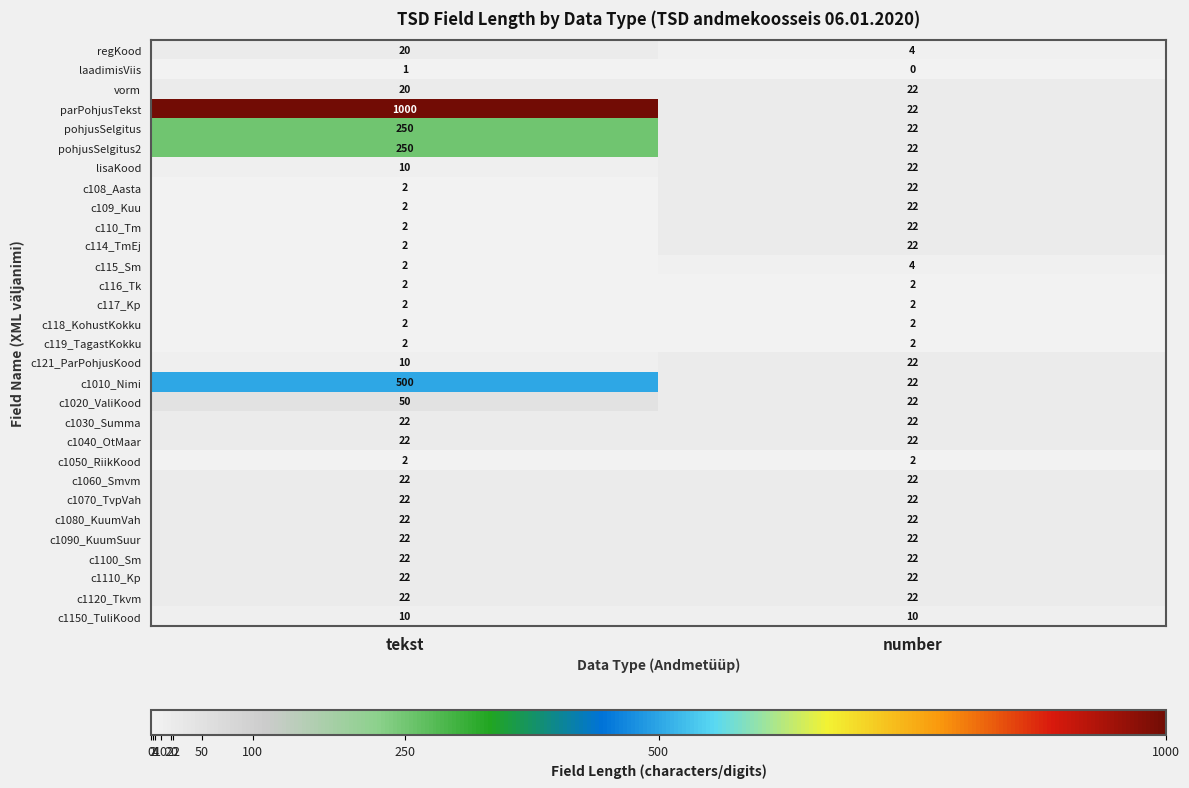

What is the average value of the regKood series?

12